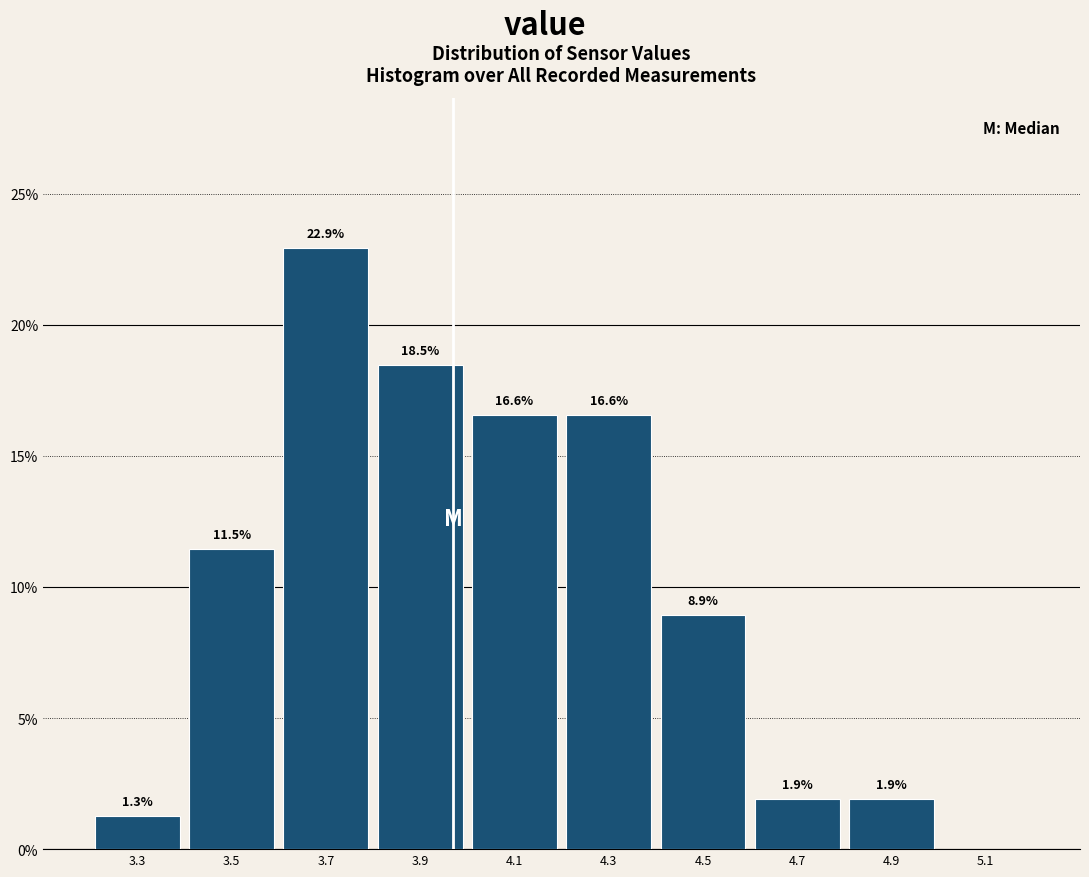

Which range on the x-axis has the tallest bar?

3.6 to 3.8